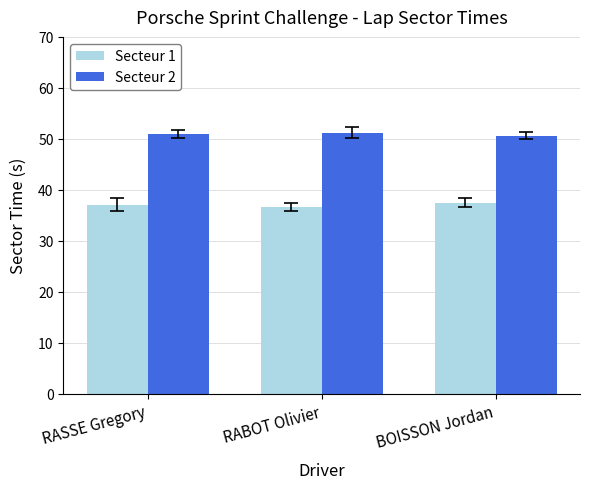

What is the difference between the Secteur 2 values at RABOT Olivier and RASSE Gregory?

0.3